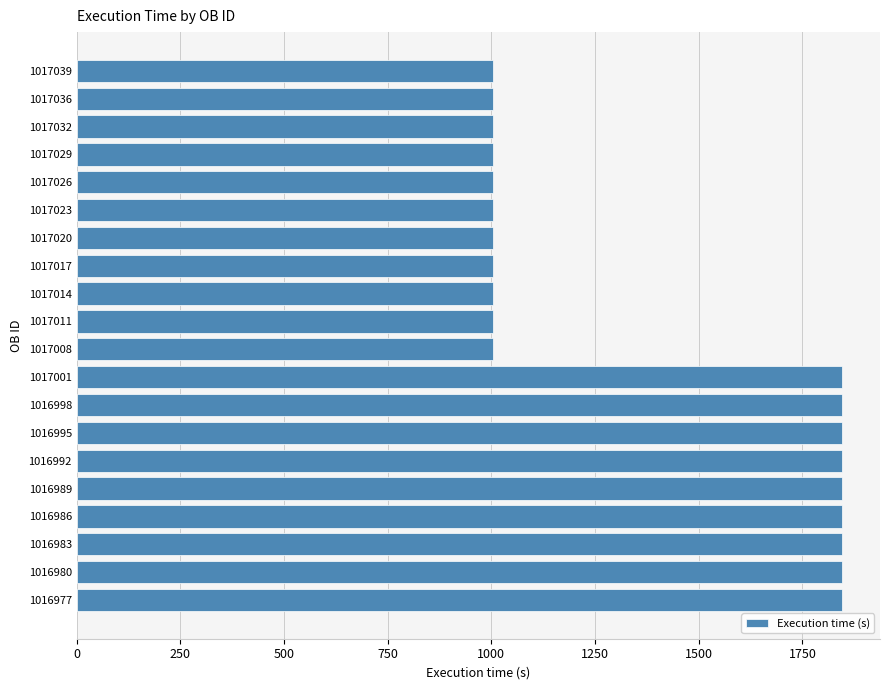

What is the greatest value displayed?

1845